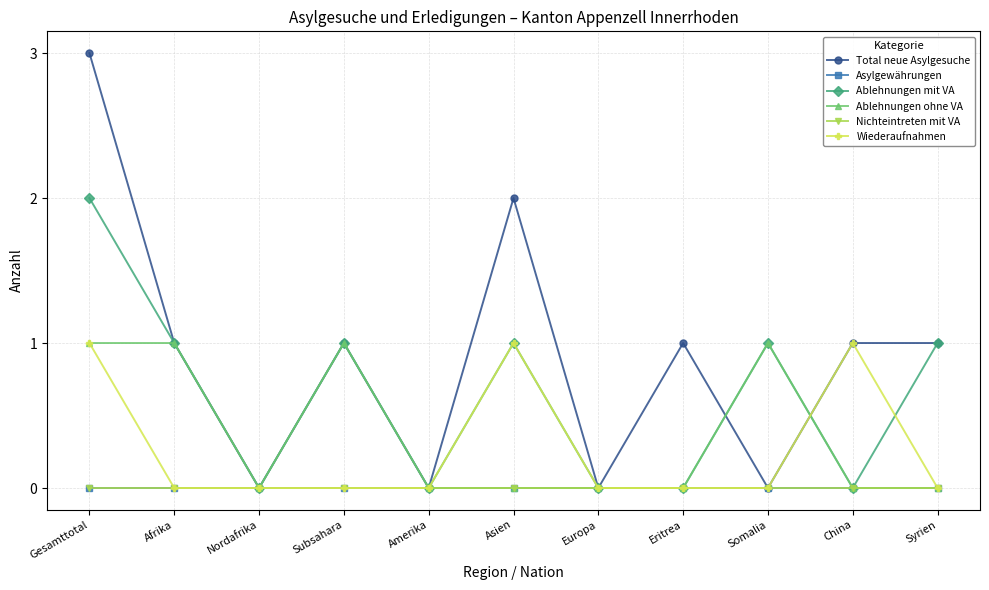

Does the chart have visible grid lines?

Yes